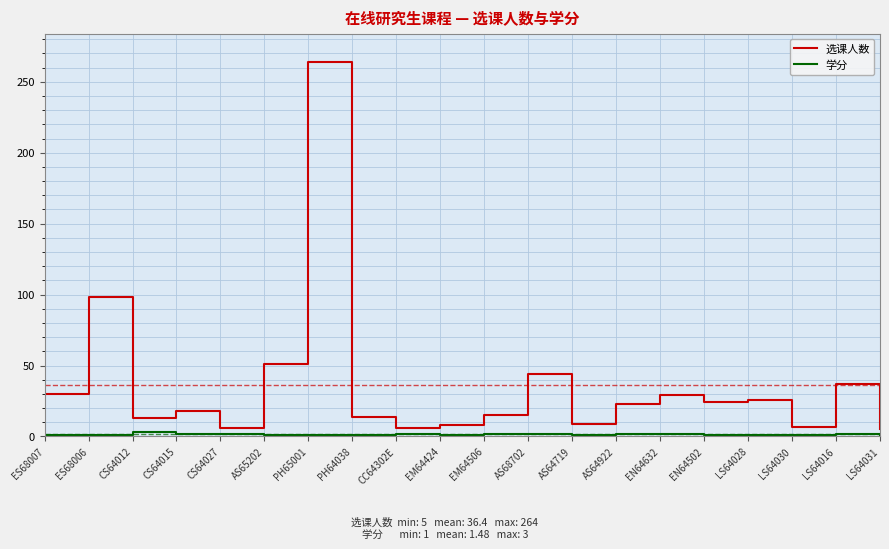

Is it true that 选课人数 equals 6.0 at CC64302E?

True